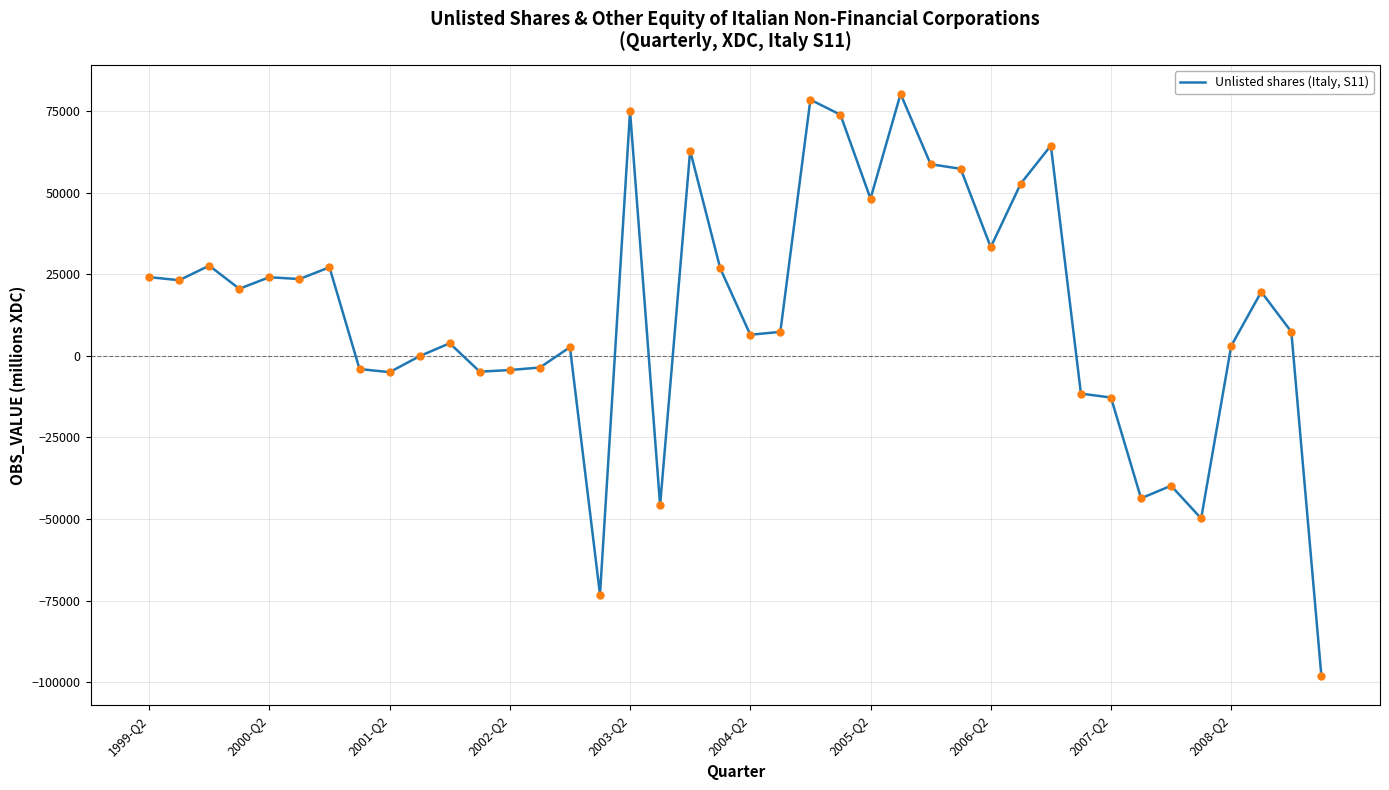

How many series are shown in this chart?

1